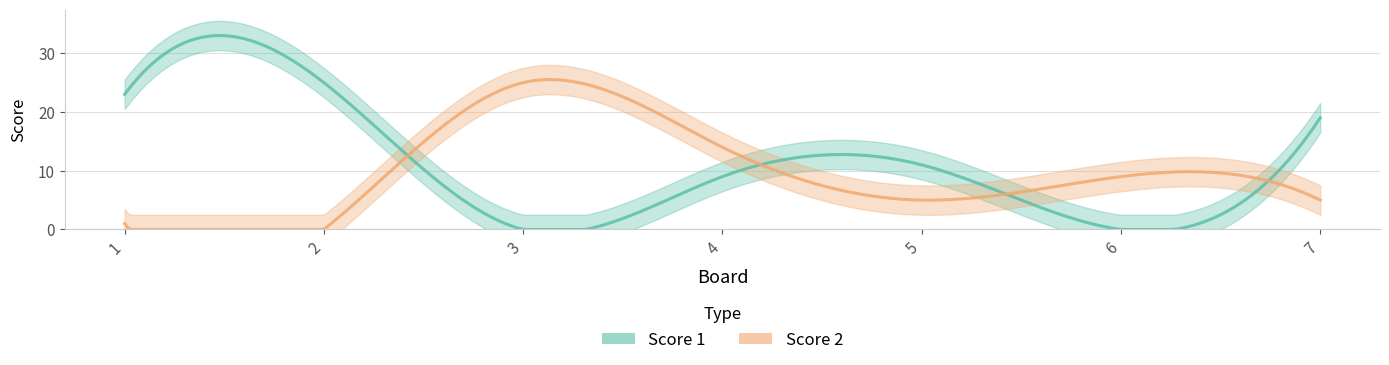

Is it true that Score 2 equals 0 at 1?

False